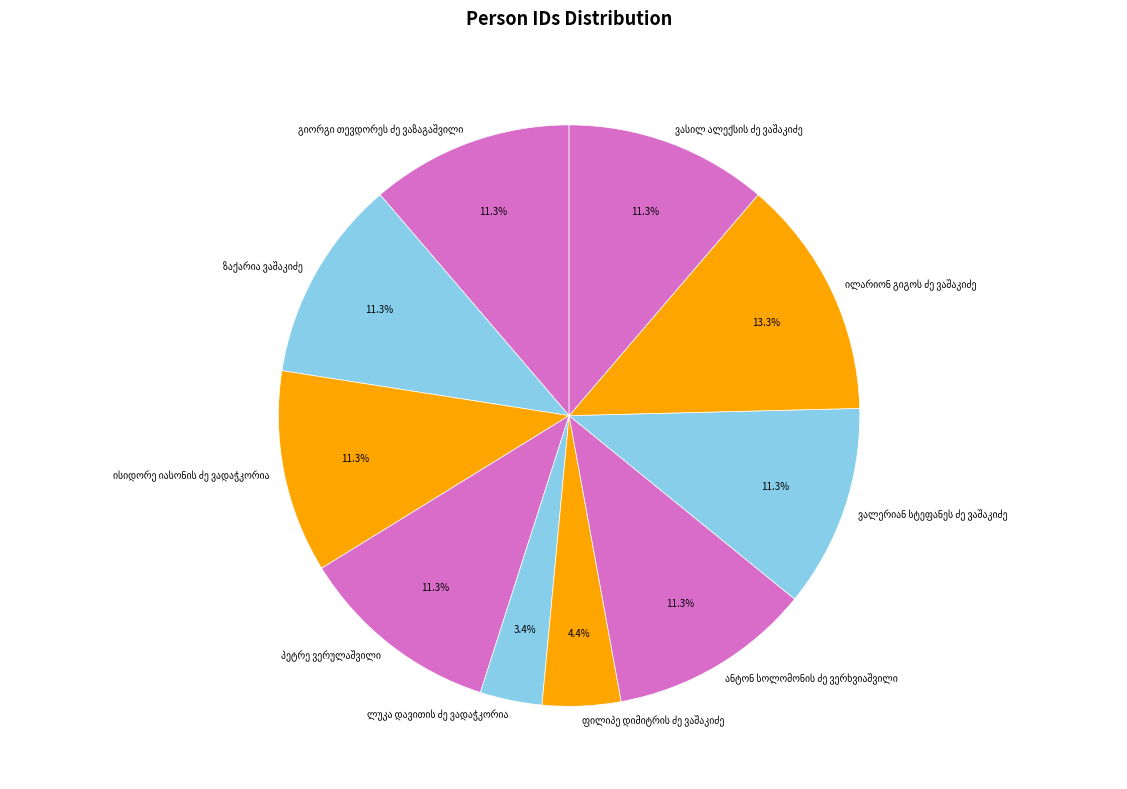

Is there any slice that represents more than half of the pie?

No